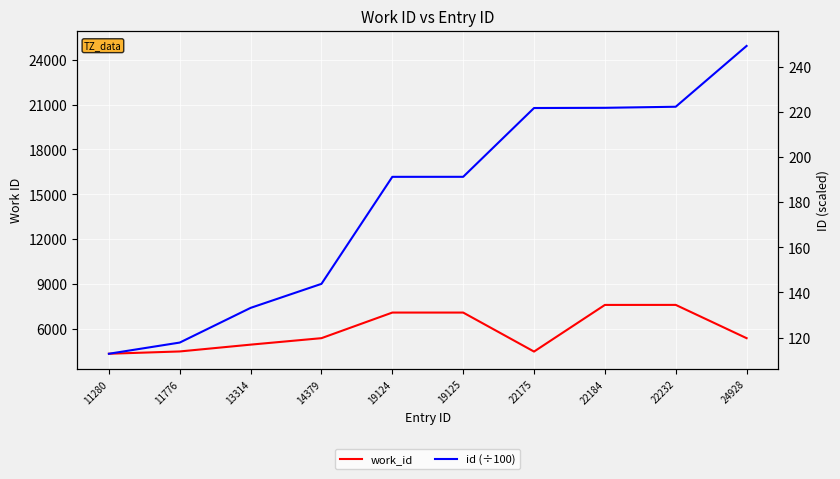

True or false: work_id and id intersect in this chart.

False